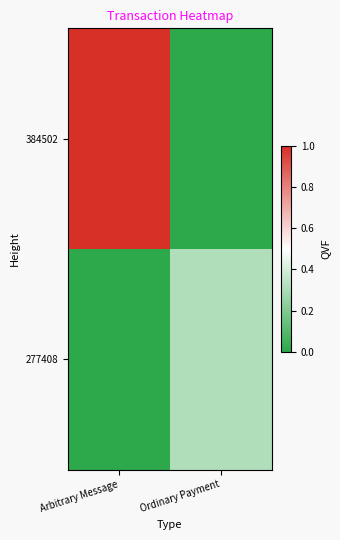

Rank the series by their maximum value, from lowest to highest.

277408, 384502